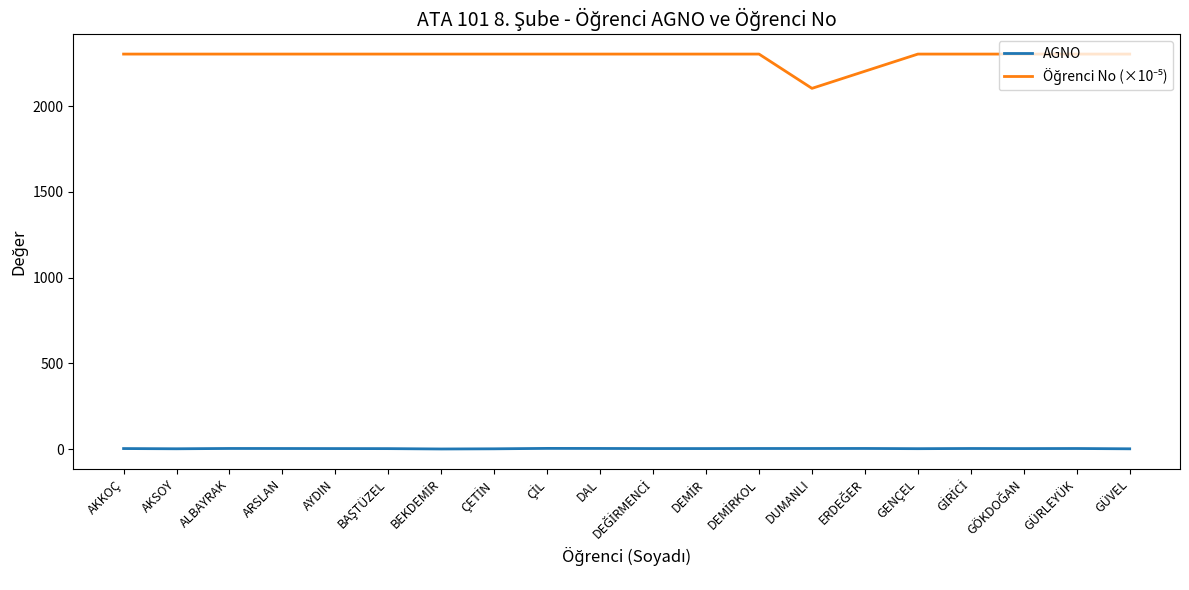

Reading right to left, list all the values displayed in this chart.

AGNO: 1.2	2.9	2.5	3.0	1.9	3.2	3.0	3.0	2.6	2.6	3.2	3.6	1.2	0.2	2.3	2.6	3.0	3.2	1.4	2.7
Öğrenci No (×10⁻⁵): 2304.1	2304.1	2304.1	2304.1	2304.1	2204.1	2104.1	2304.1	2304.1	2304.1	2304.1	2304.1	2304.1	2304.1	2304.1	2304.1	2304.1	2304.1	2304.1	2304.1